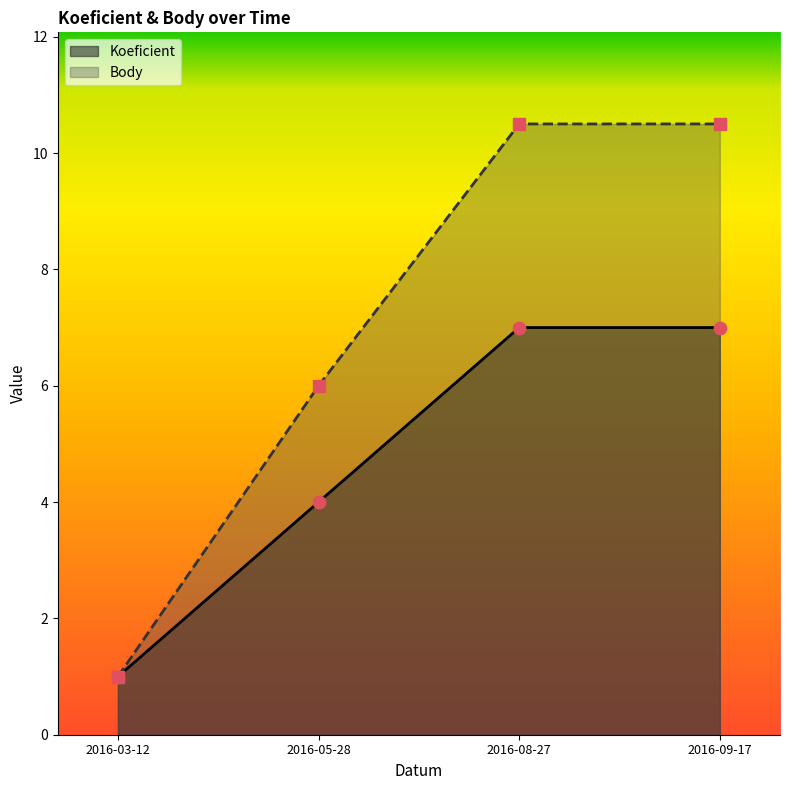

Which series has the largest Y range (max minus min)?

Body